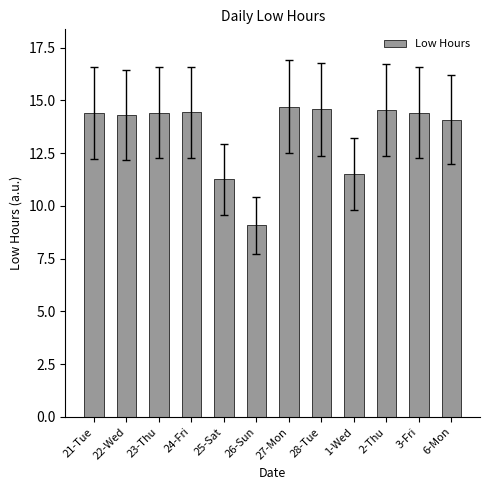

Which label corresponds to the smallest value in the chart?

26-Sun